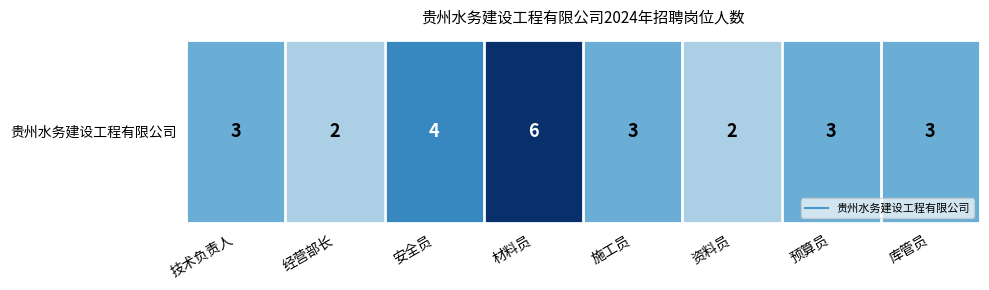

What is the difference between the values at 材料员 and 经营部长?

4